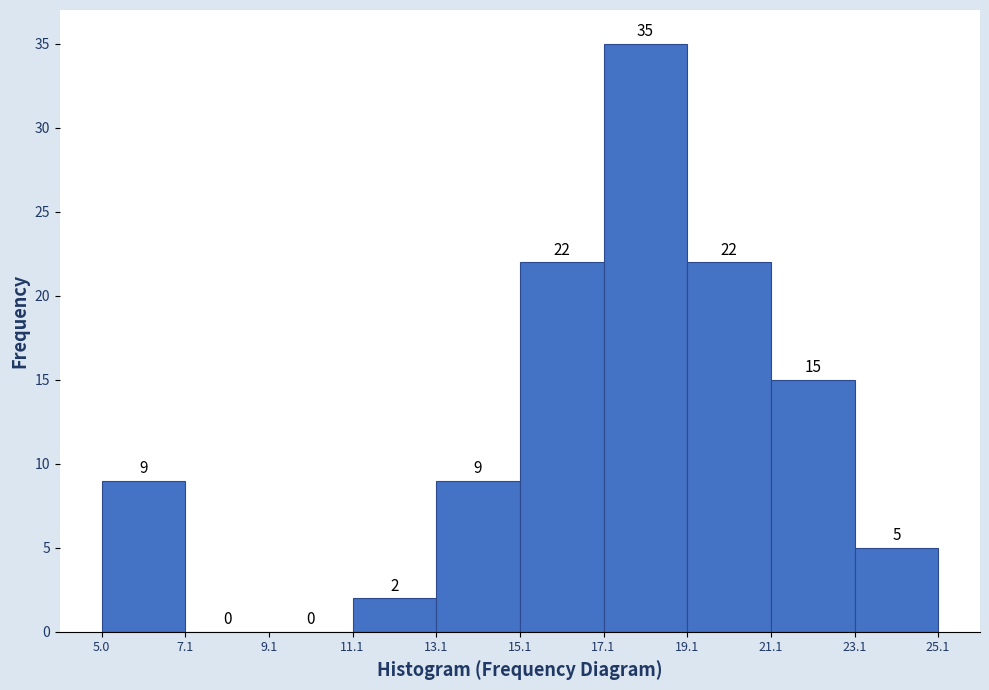

How tall is the bar that spans 15.1 to 17.1 on the x-axis?

22